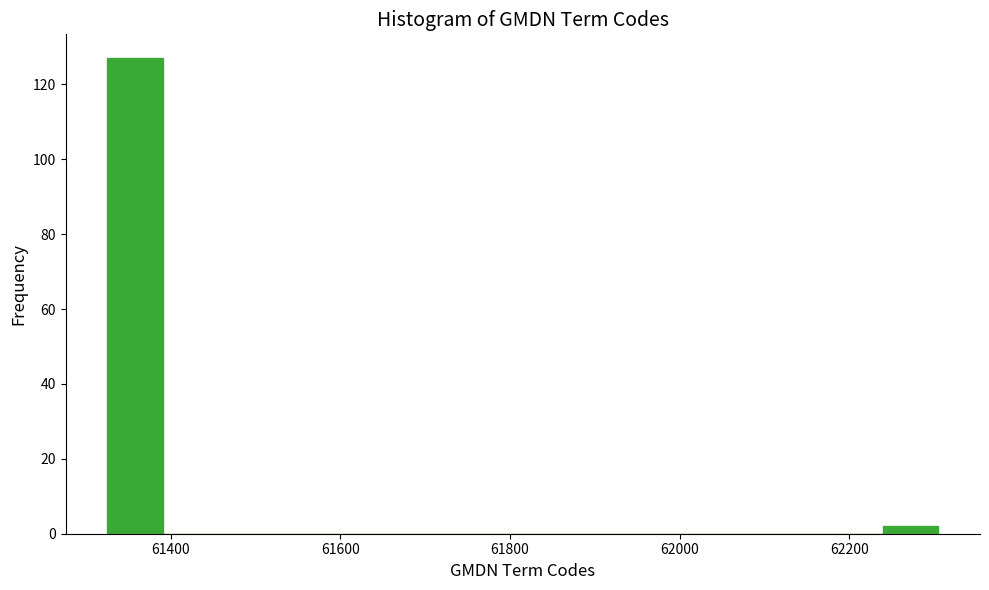

Read against the x-axis, roughly where is the centre of the tallest bar?

61360